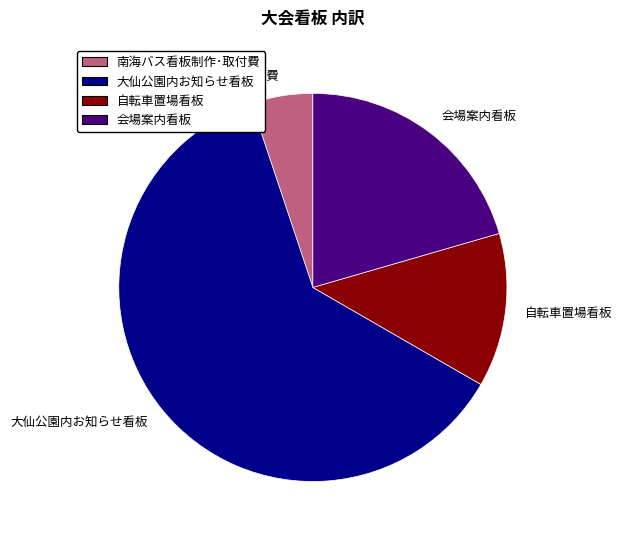

Count the number of slices in the pie.

4